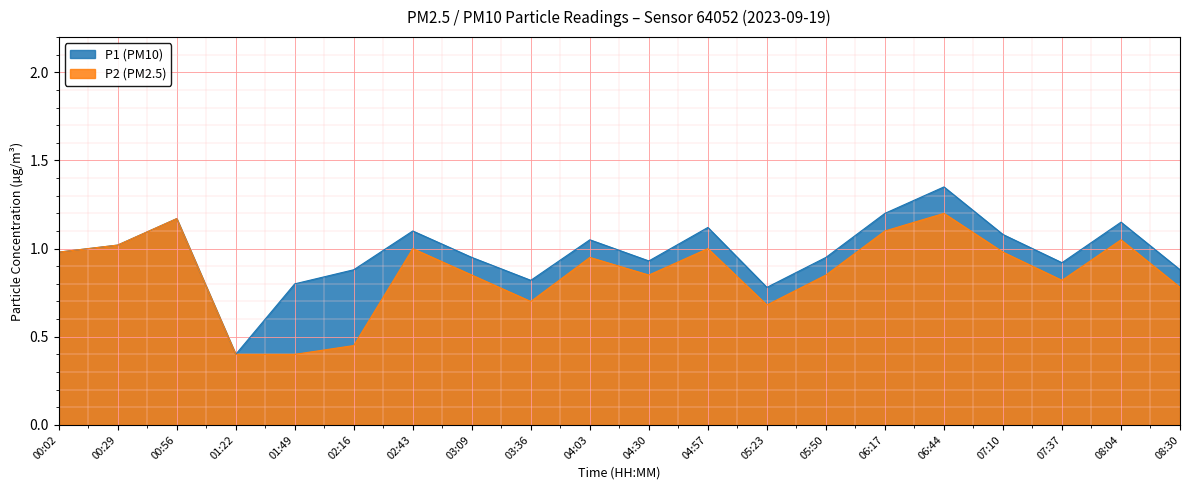

Which series has the largest total across all categories?

P1 (PM10)